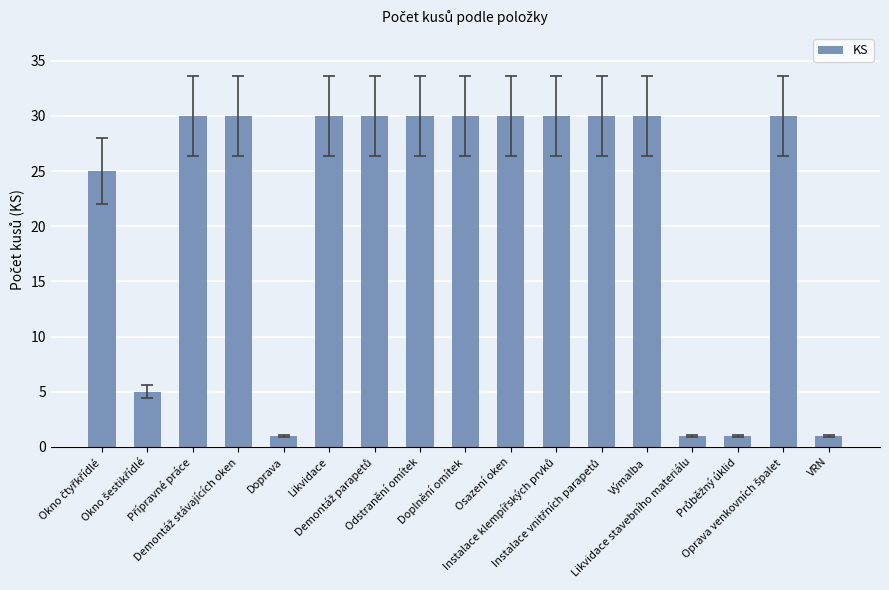

What is the value of the 4th bar from the left?

30